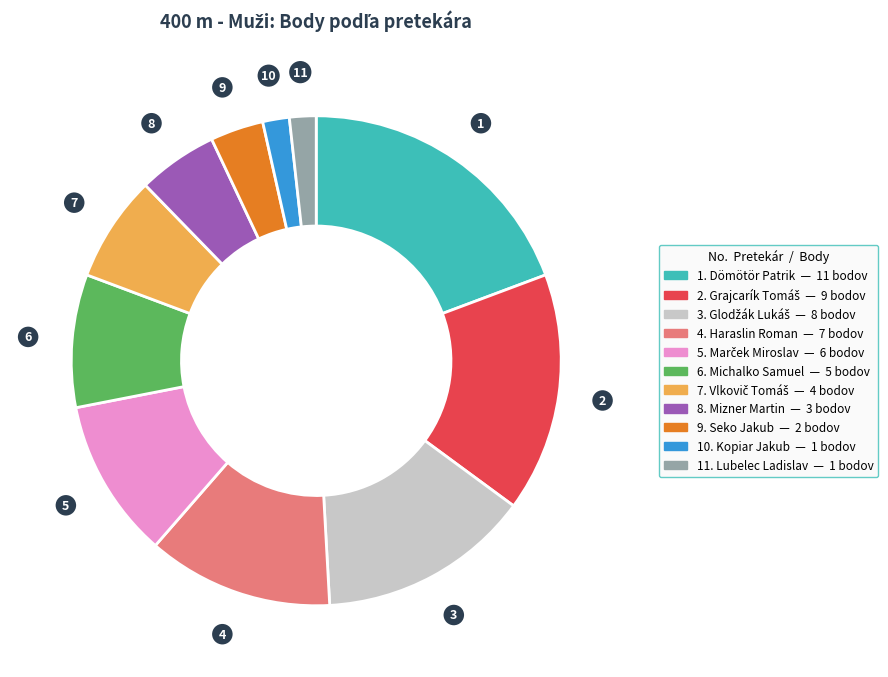

How many segments does this pie chart have?

11